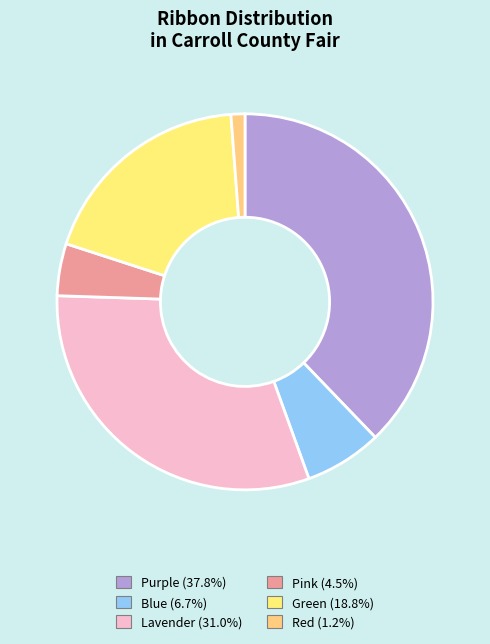

How many slices are in this pie chart?

6